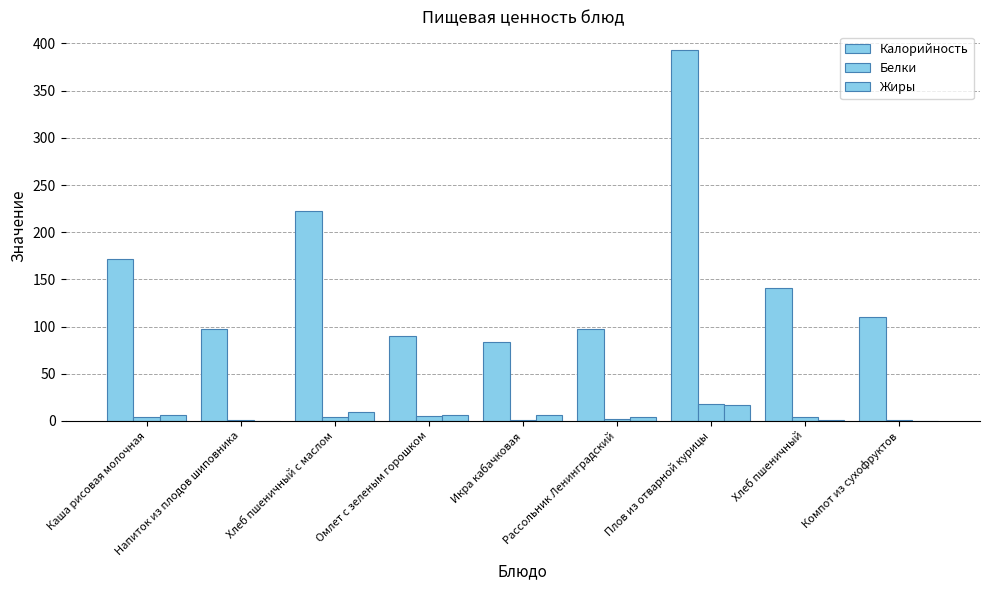

How many groups of bars are there?

9